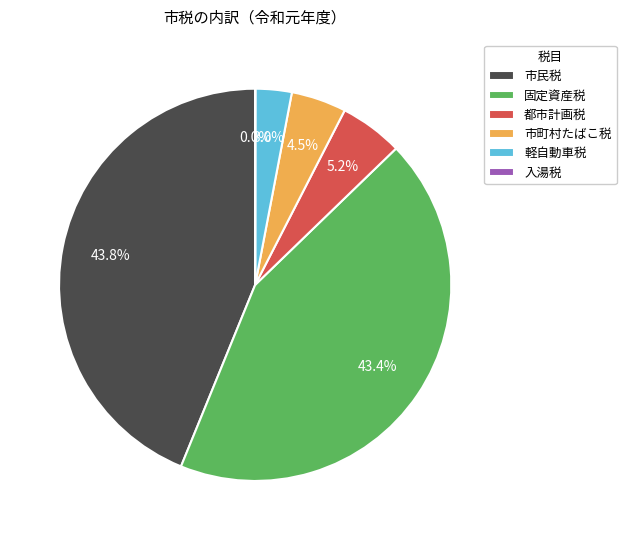

What is the total percentage of 固定資産税 and 都市計画税?

48.6%